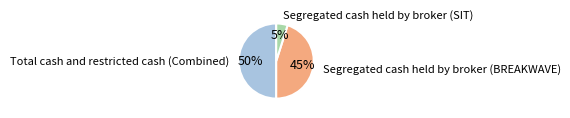

To the nearest percent, what is the average slice percentage?

33%